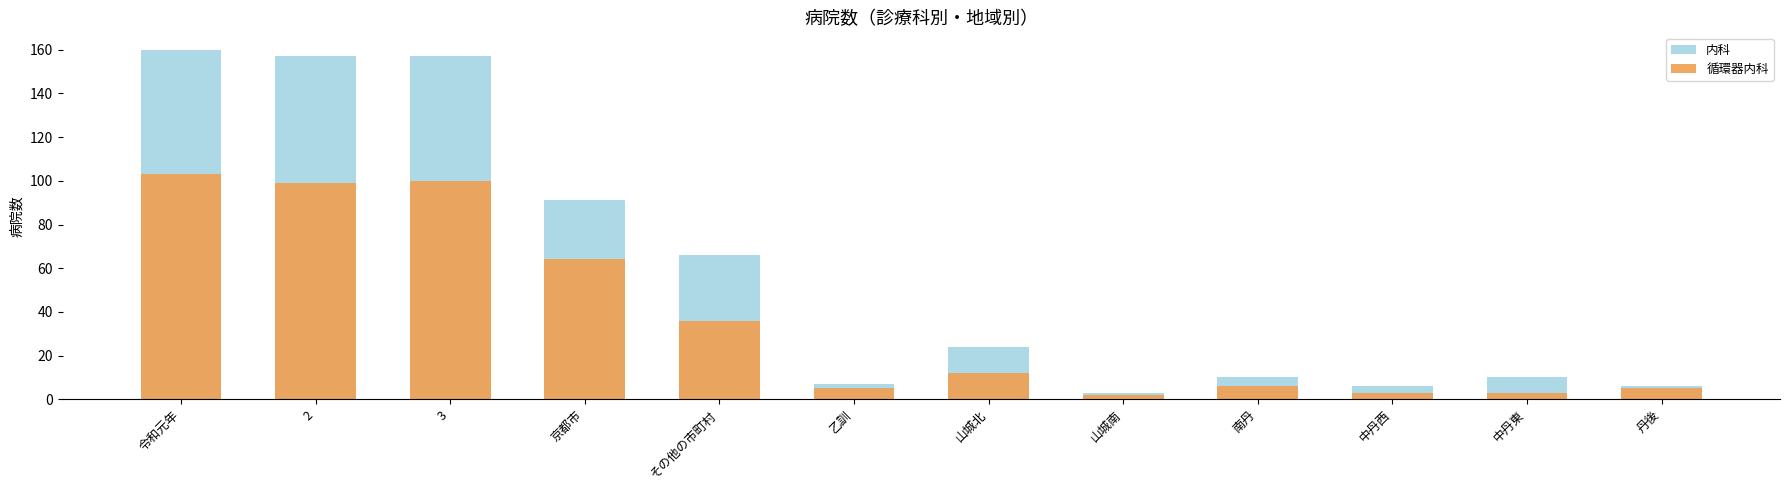

What is the difference between the 内科 values at 2 and 山城南?

154